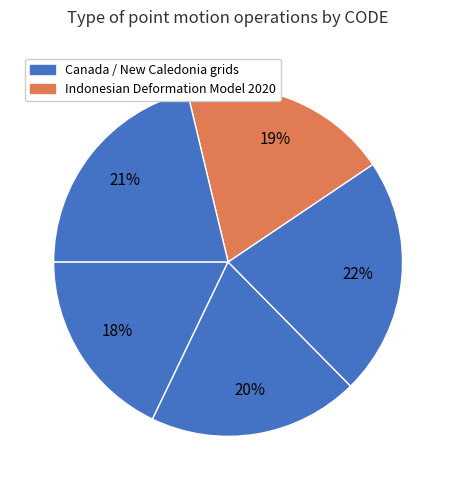

Is there any slice that represents more than half of the pie?

No